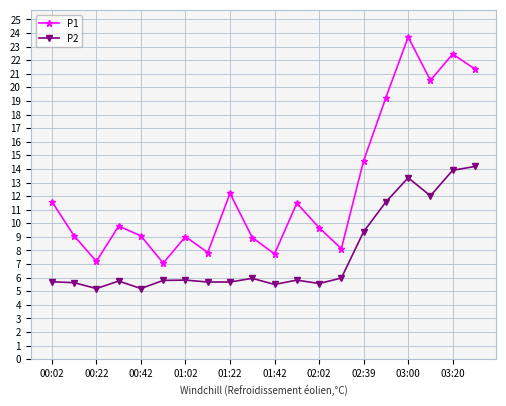

True or false: P2 and P1 intersect in this chart.

False